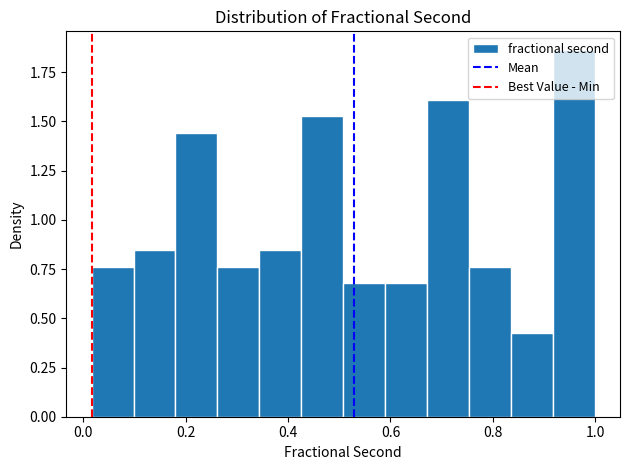

Reading left to right, list every bar in this chart as the range it spans on the x-axis followed by its height. Neither the bar edges nor the heights are printed on the chart, so give them approximately, as read against the axes.

0.02 to 0.10: 0.75
0.10 to 0.18: 0.85
0.18 to 0.26: 1.45
0.26 to 0.34: 0.75
0.34 to 0.42: 0.85
0.42 to 0.50: 1.55
0.50 to 0.58: 0.70
0.58 to 0.68: 0.70
0.68 to 0.76: 1.60
0.76 to 0.84: 0.75
0.84 to 0.92: 0.40
0.92 to 1.00: 1.85